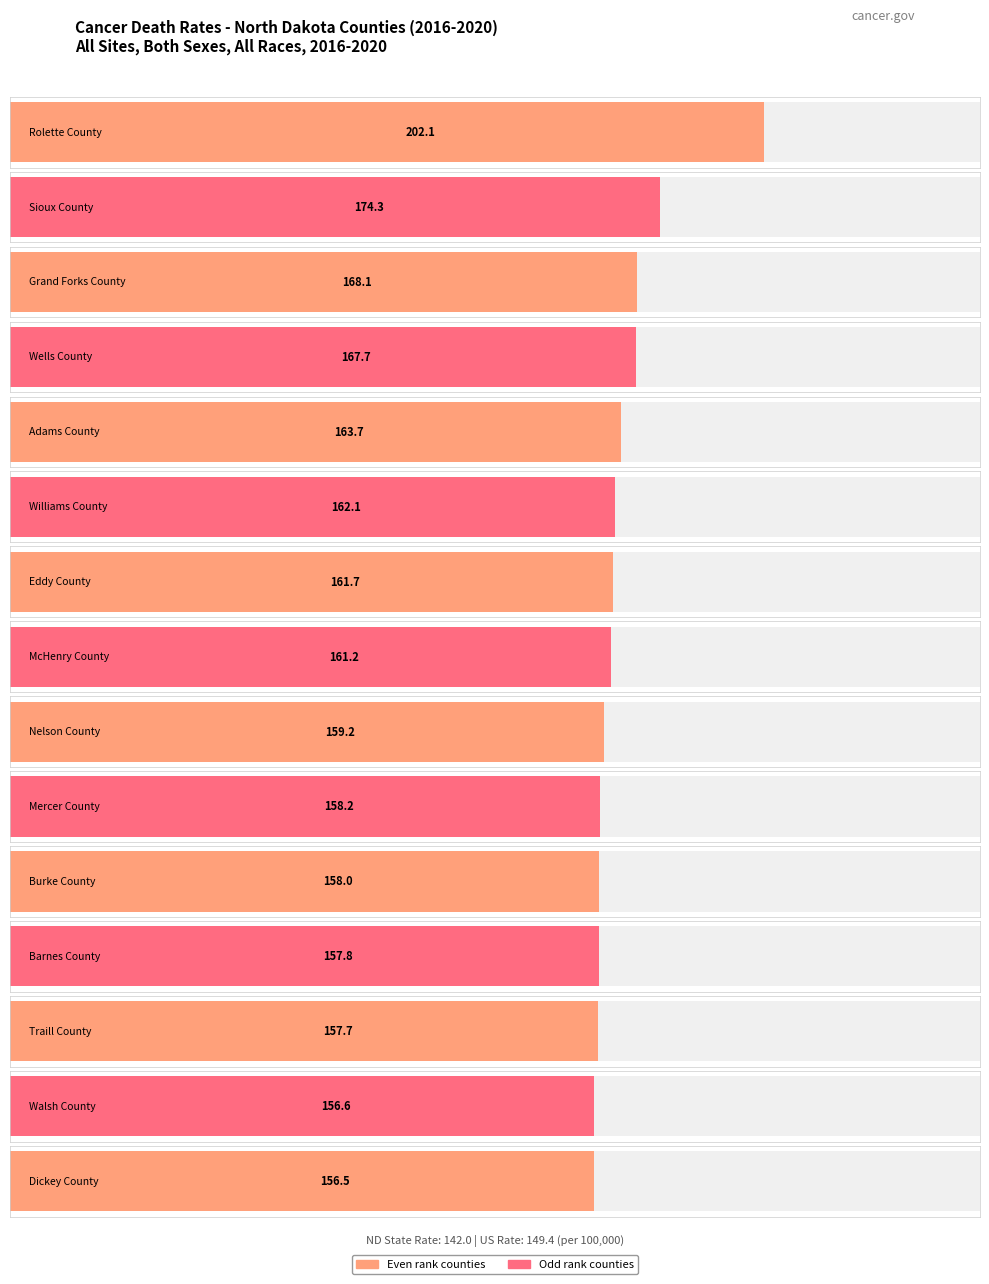

What is the maximum value shown in the chart?

202.1